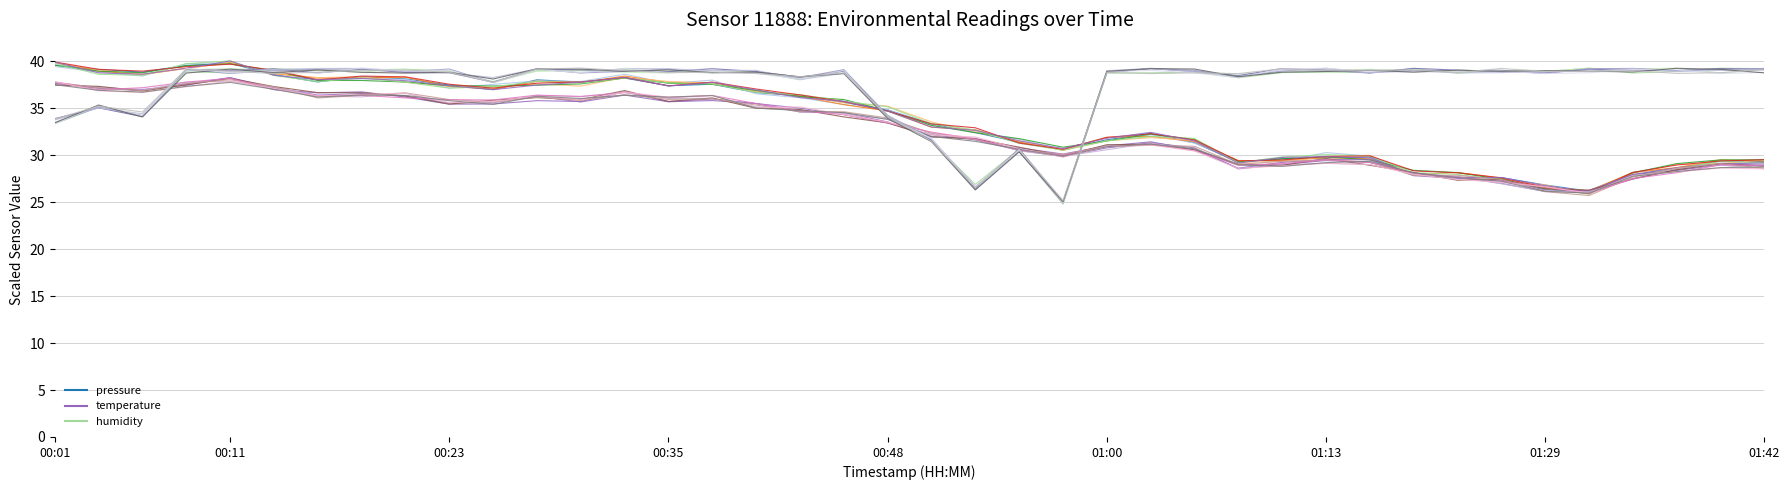

At how many categories does at least one series exceed 31?

39